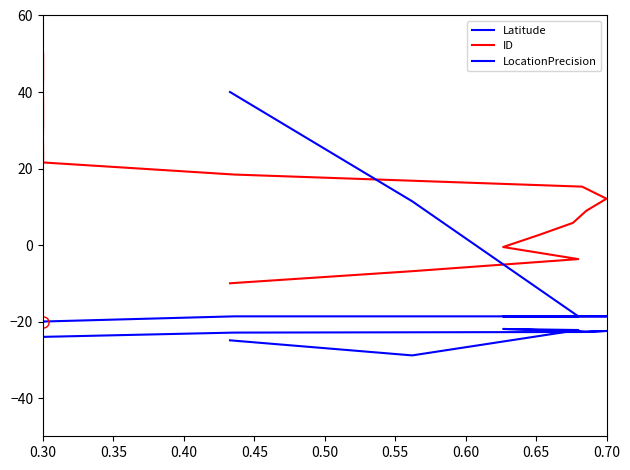

What is the sum of the Latitude values at 12 and 0.60?

-46.7